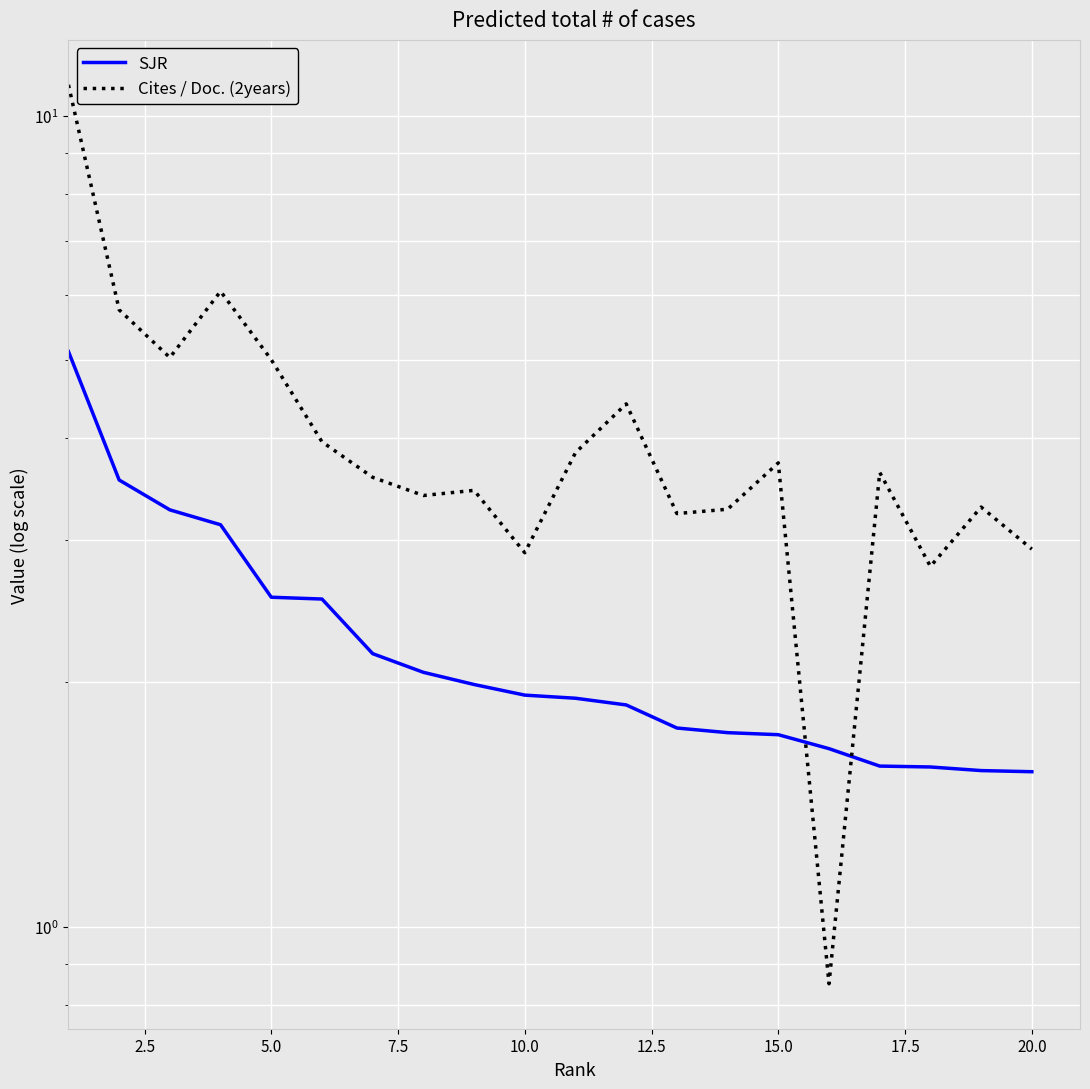

True or false: Cites / Doc. (2years) has a value of 0.9 at 13.

False